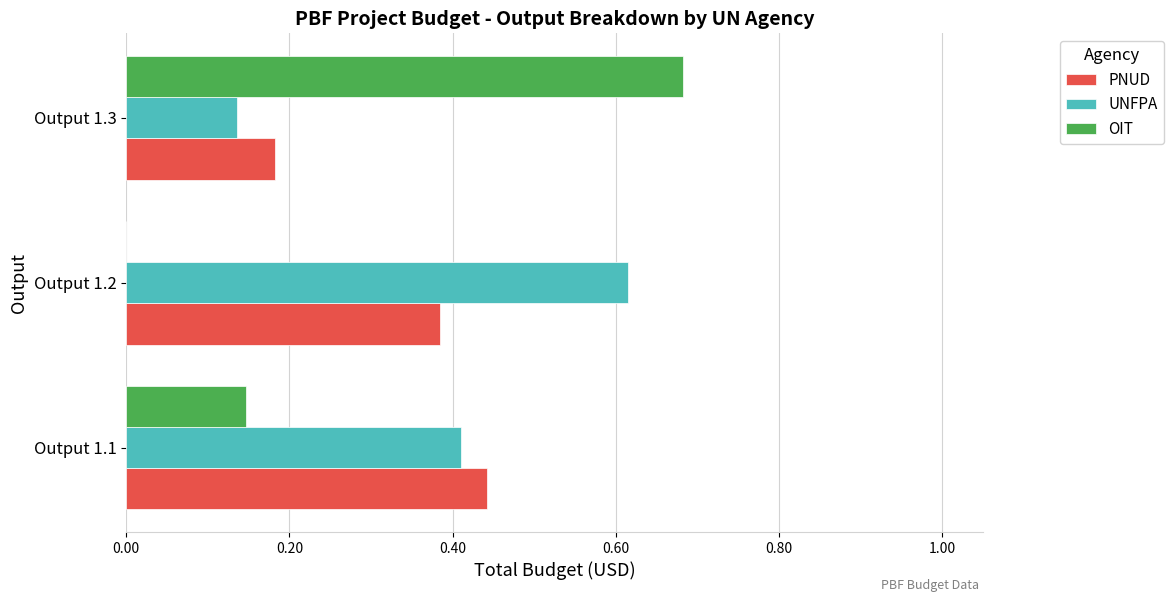

What are all the series names shown in the legend?

PNUD, UNFPA, OIT